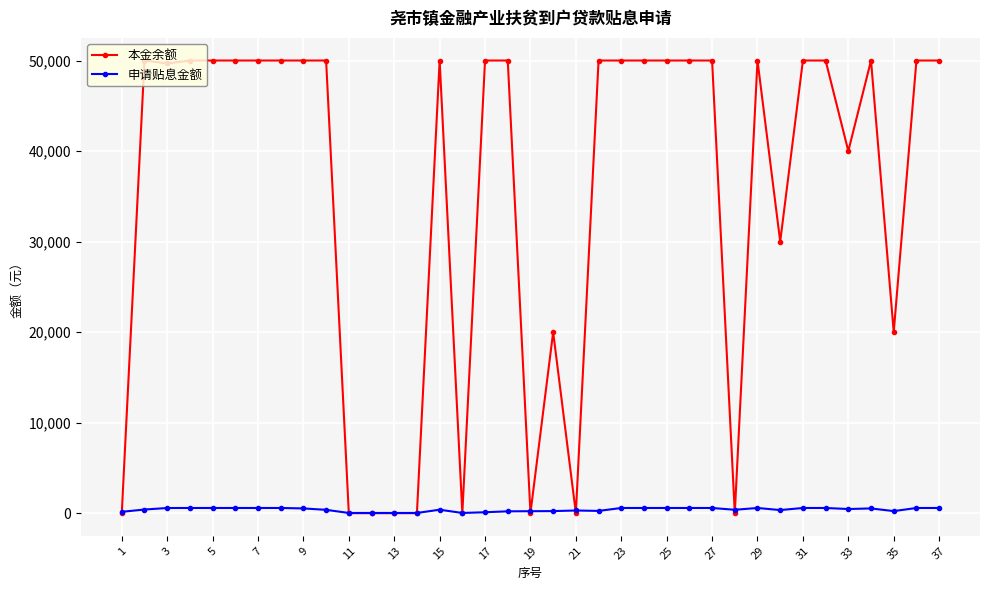

What are all the series names shown in the legend?

本金余额, 申请贴息金额